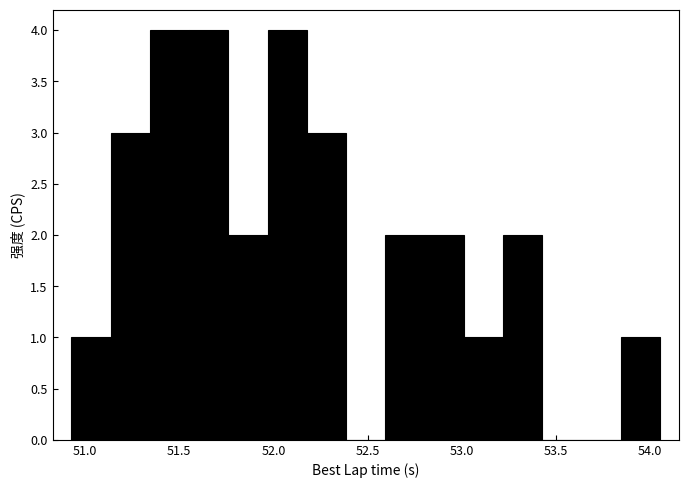

Reading left to right, list every bar in this chart as the range it spans on the x-axis followed by its height. Neither the bar edges nor the heights are printed on the chart, so give them approximately, as read against the axes.

50.95 to 51.15: 1
51.15 to 51.35: 3
51.35 to 51.55: 4
51.55 to 51.75: 4
51.75 to 51.95: 2
51.95 to 52.20: 4
52.20 to 52.40: 3
52.40 to 52.60: 0
52.60 to 52.80: 2
52.80 to 53.00: 2
53.00 to 53.20: 1
53.20 to 53.45: 2
53.45 to 53.65: 0
53.65 to 53.85: 0
53.85 to 54.05: 1